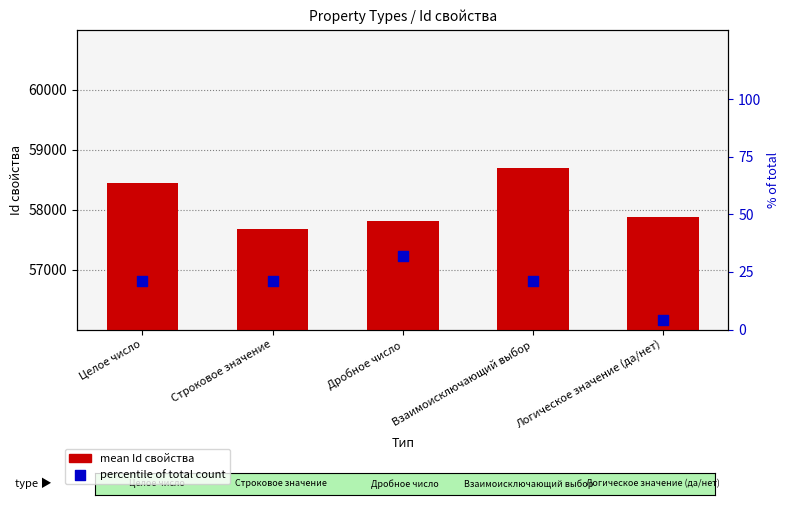

Which series contains the lowest Y value?

percentile of total count